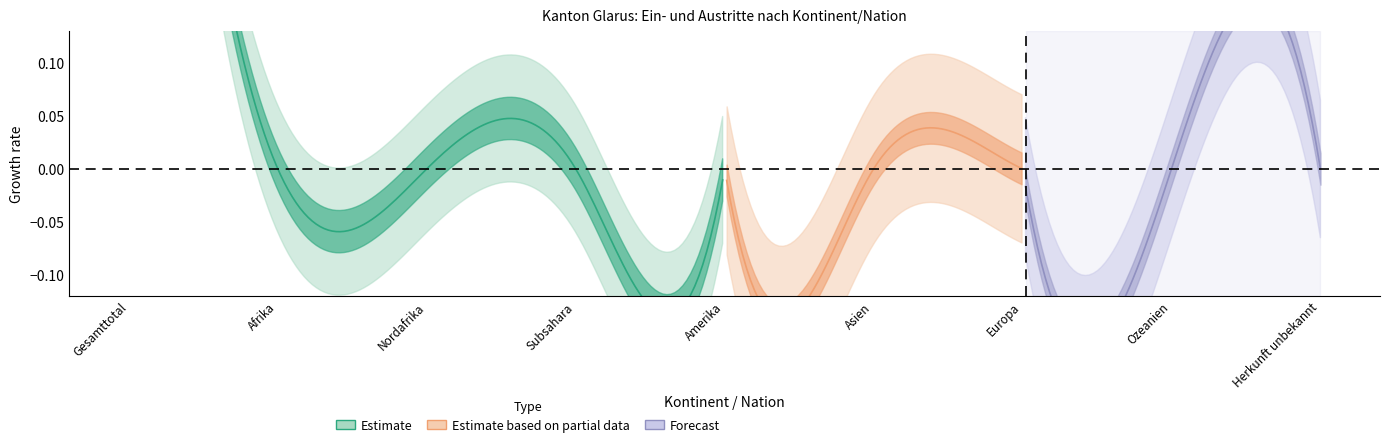

Does the chart have visible grid lines?

No